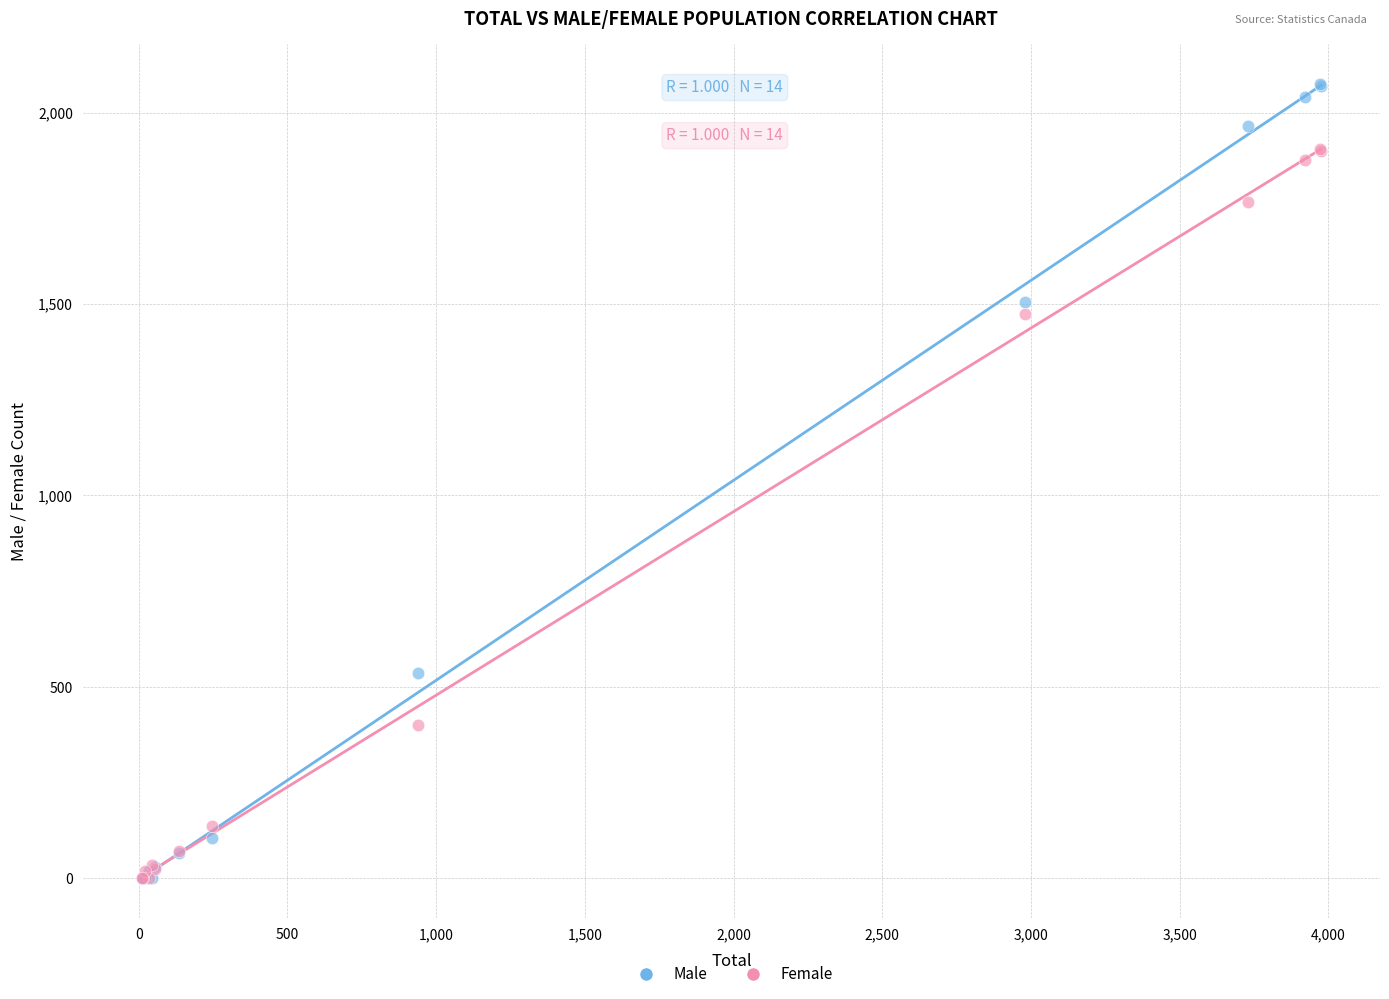

Across all series, what Y value is closest to 1037?

1475